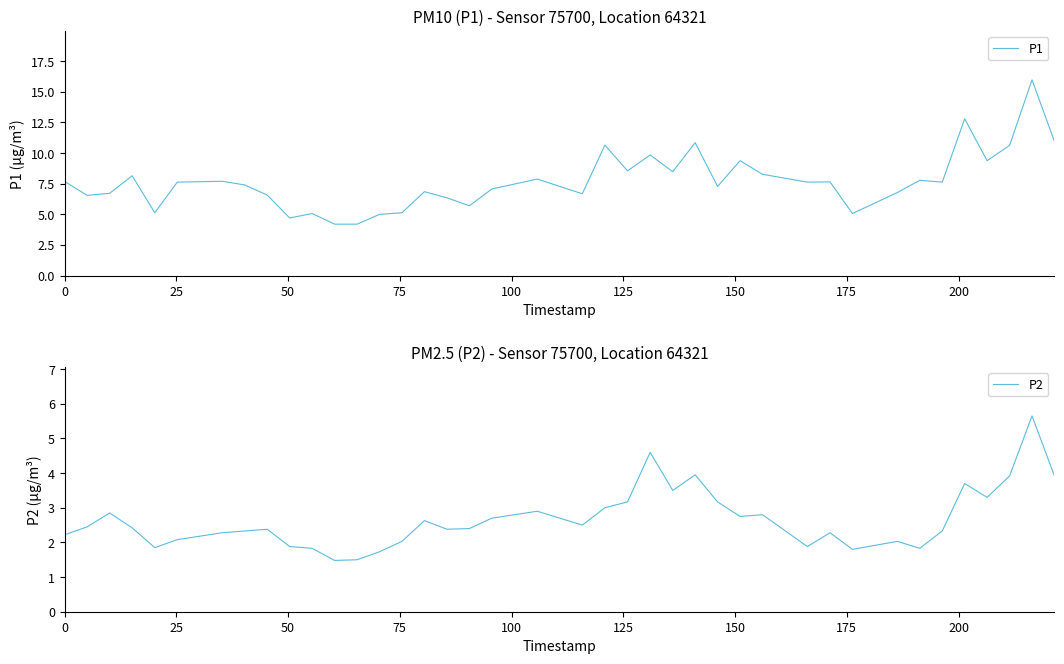

What is the maximum value for P1?

16.0